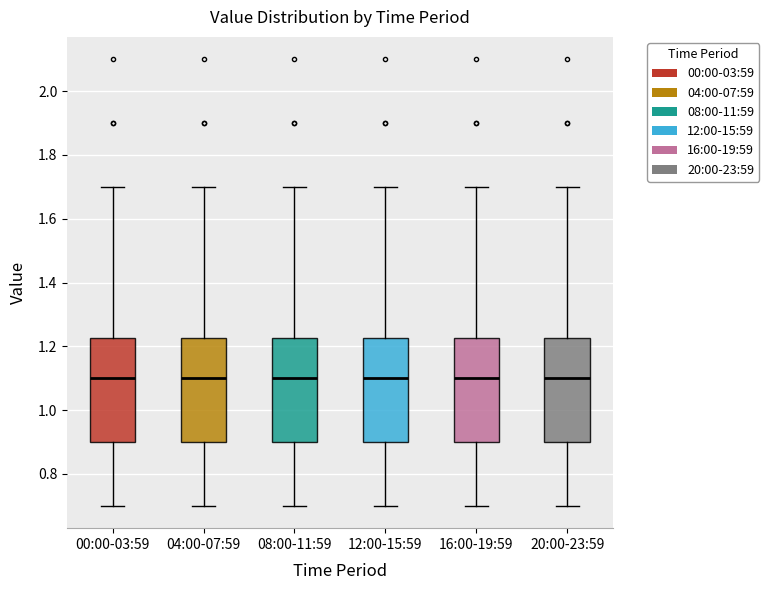

Reading left to right, read every box against the y-axis: the position of its median line, the range the box covers, and the ends of its whiskers. The values are not printed on the chart, so give them approximately, as read against the axis.

00:00-03:59: median 1.10, box 0.90 to 1.22, whiskers 0.70 to 1.70
04:00-07:59: median 1.10, box 0.90 to 1.22, whiskers 0.70 to 1.70
08:00-11:59: median 1.10, box 0.90 to 1.22, whiskers 0.70 to 1.70
12:00-15:59: median 1.10, box 0.90 to 1.22, whiskers 0.70 to 1.70
16:00-19:59: median 1.10, box 0.90 to 1.22, whiskers 0.70 to 1.70
20:00-23:59: median 1.10, box 0.90 to 1.22, whiskers 0.70 to 1.70